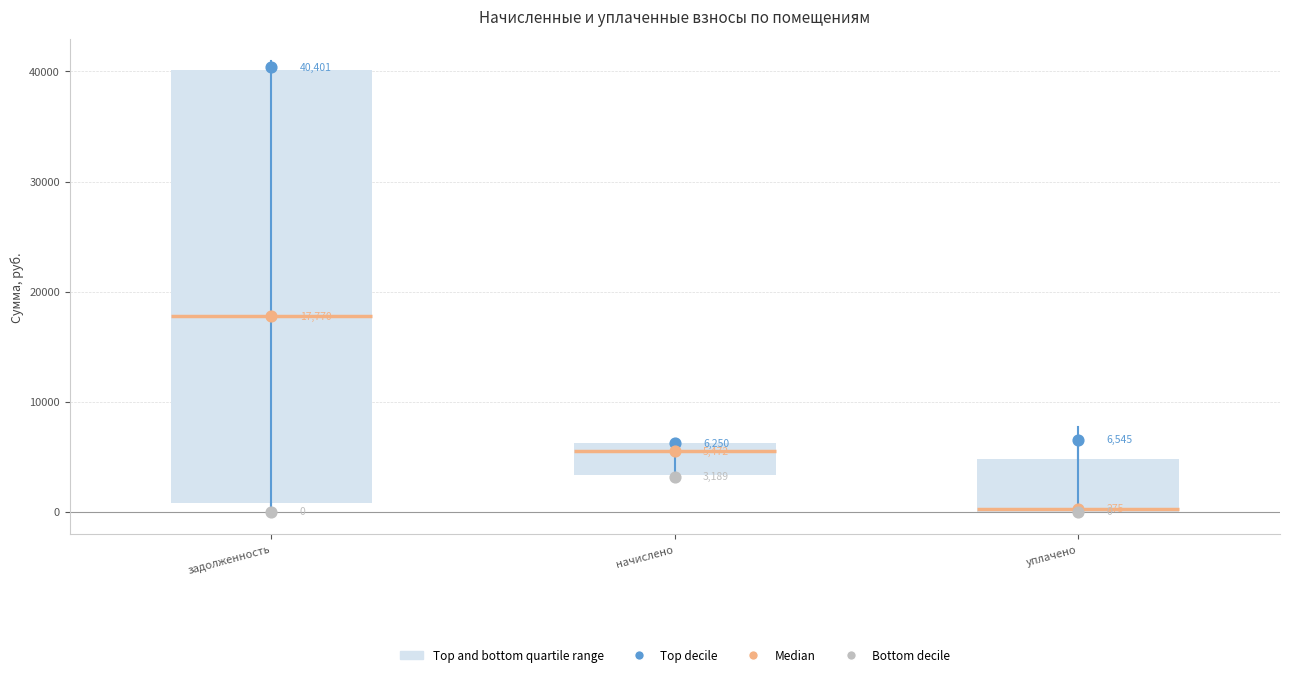

Comparing the boxes themselves (not the whiskers), which one is the tallest?

задолженность